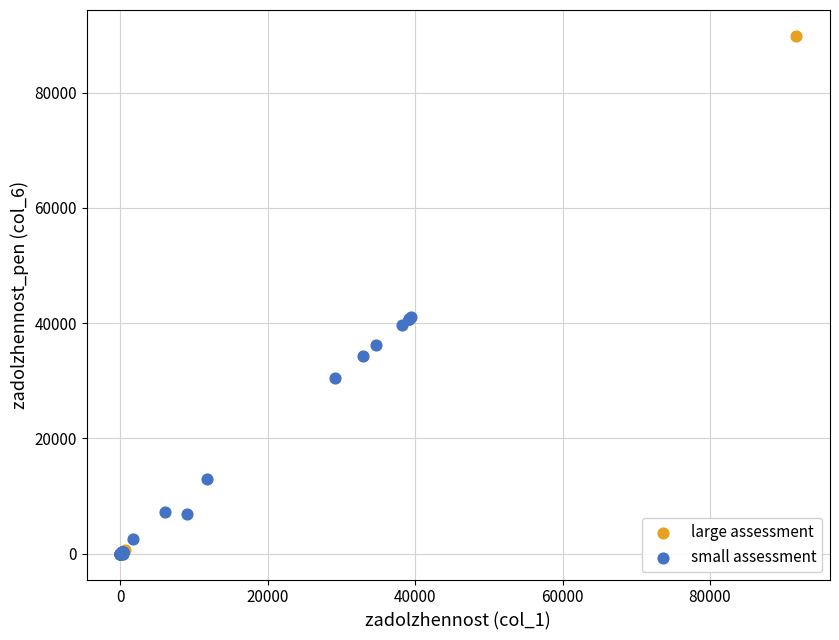

Which series contains the highest Y value?

large assessment